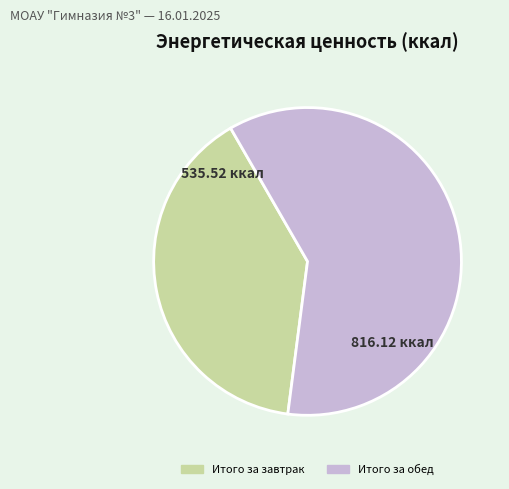

True or false: Итого за завтрак accounts for 54% of the total.

False